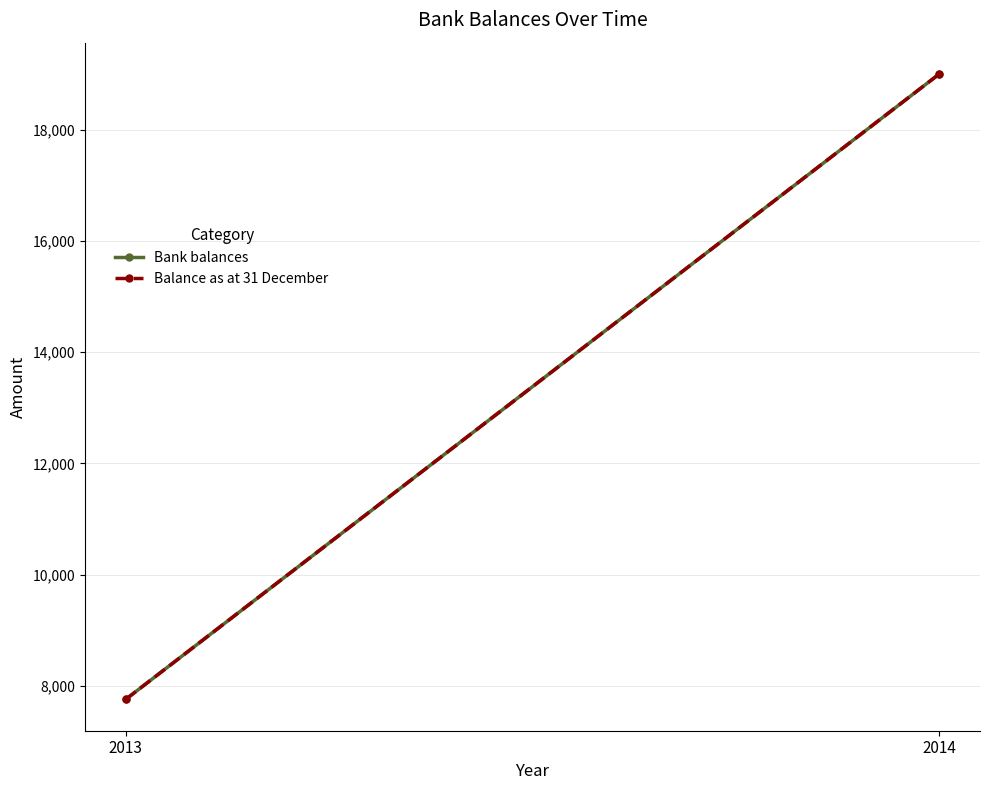

Is the value of Balance as at 31 December at 2013 greater than the value of Bank balances at 2014?

No